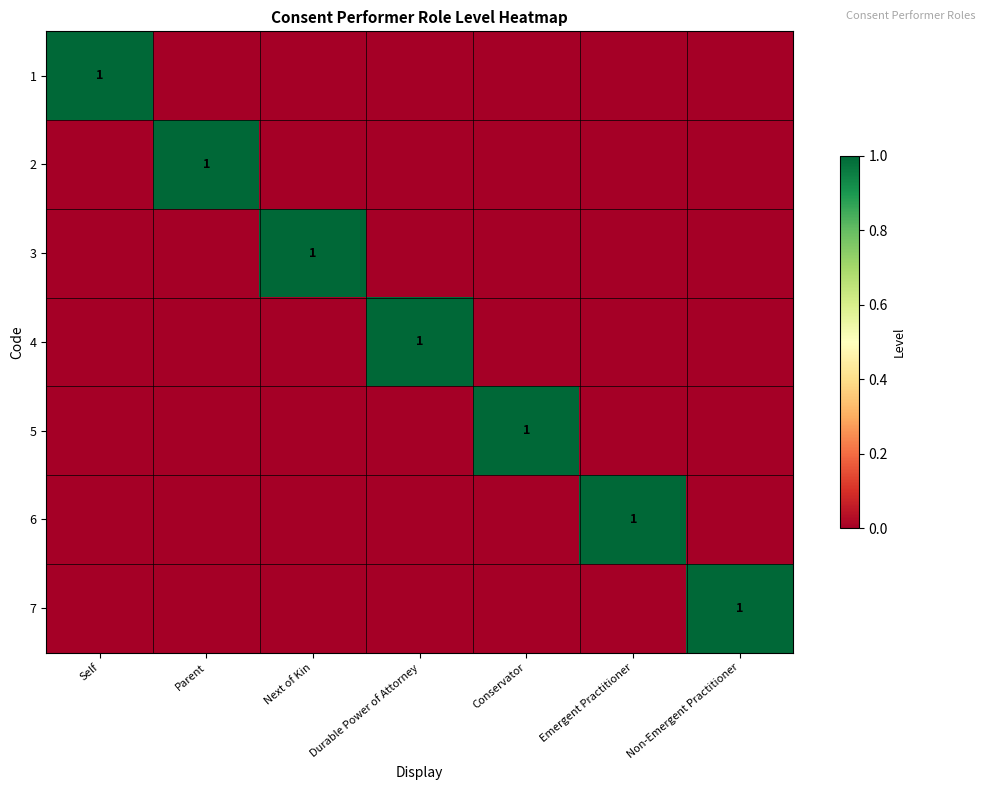

The value of 4 at Durable Power of Attorney is 1. True or false?

True